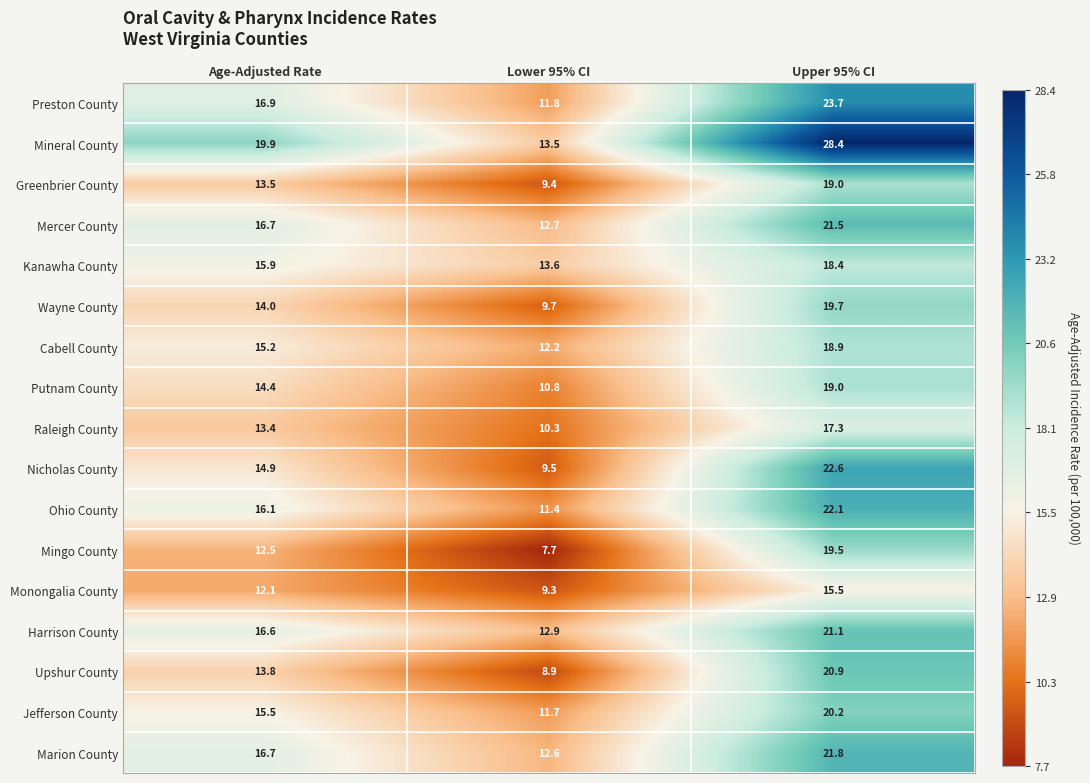

At how many categories does at least one series exceed 26?

1